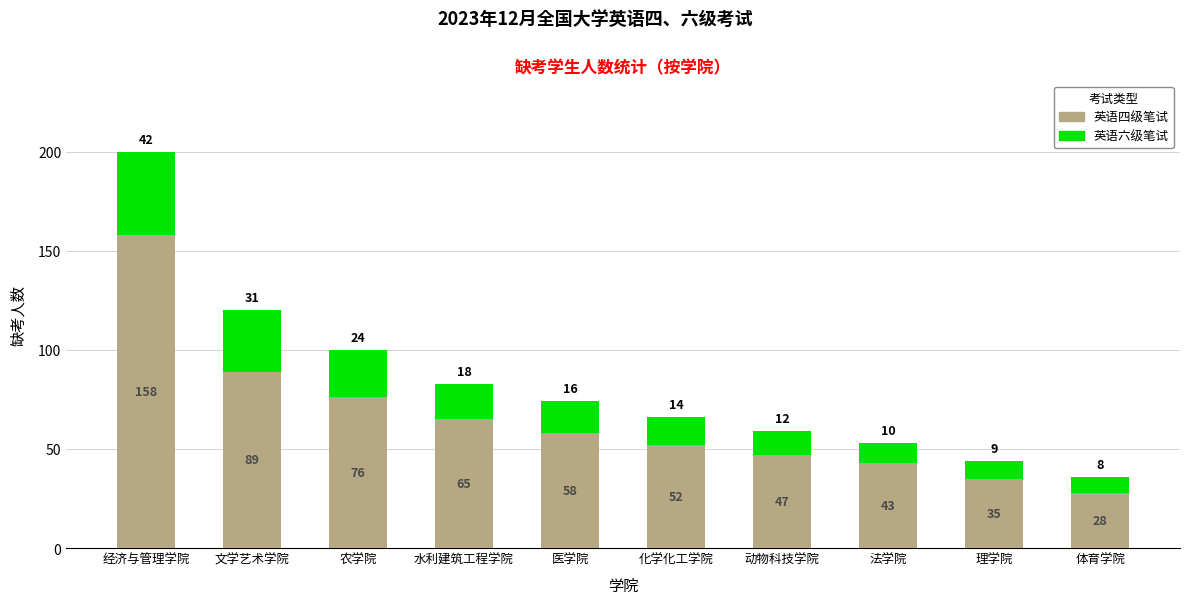

True or false: 英语四级笔试 has a value of 43 at 法学院.

True